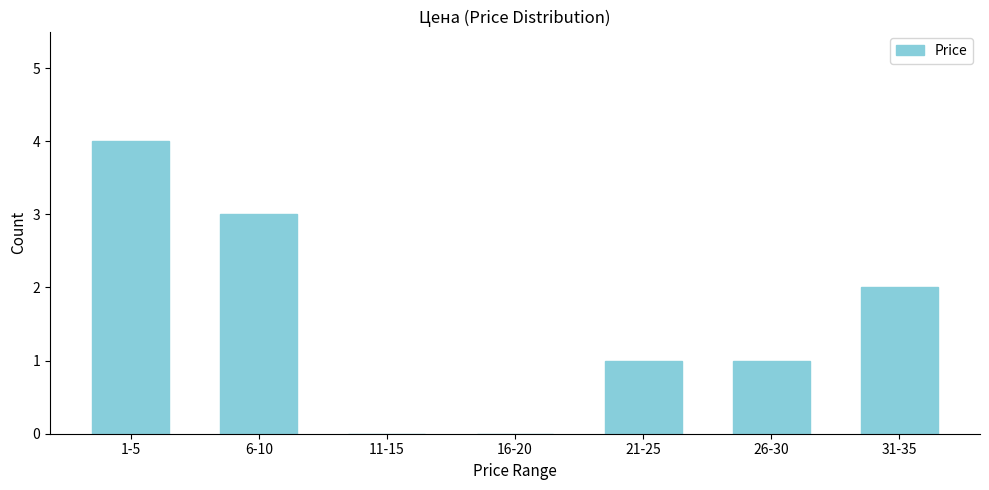

Reading right to left, transcribe all the data shown in this chart.

31-35=2	26-30=1	21-25=1	16-20=0	11-15=0	6-10=3	1-5=4